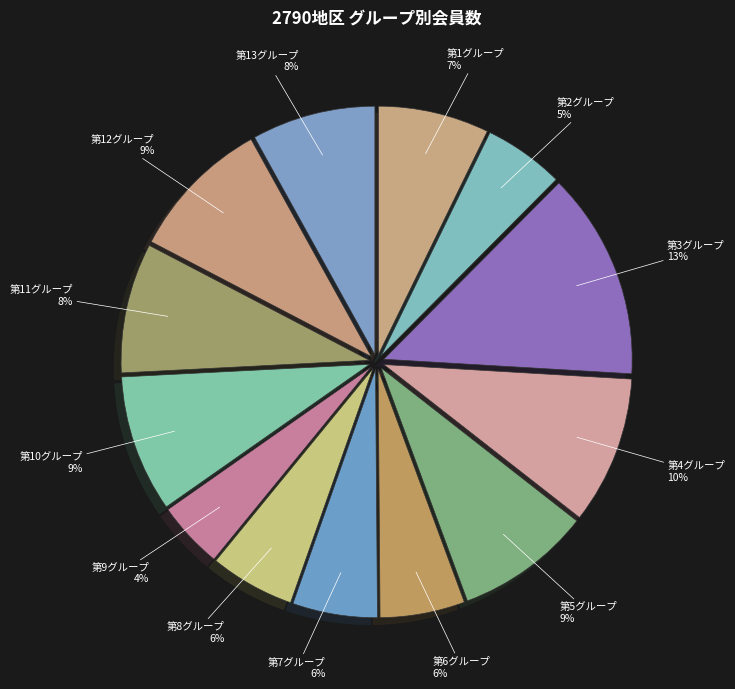

Count the number of slices in the pie.

13